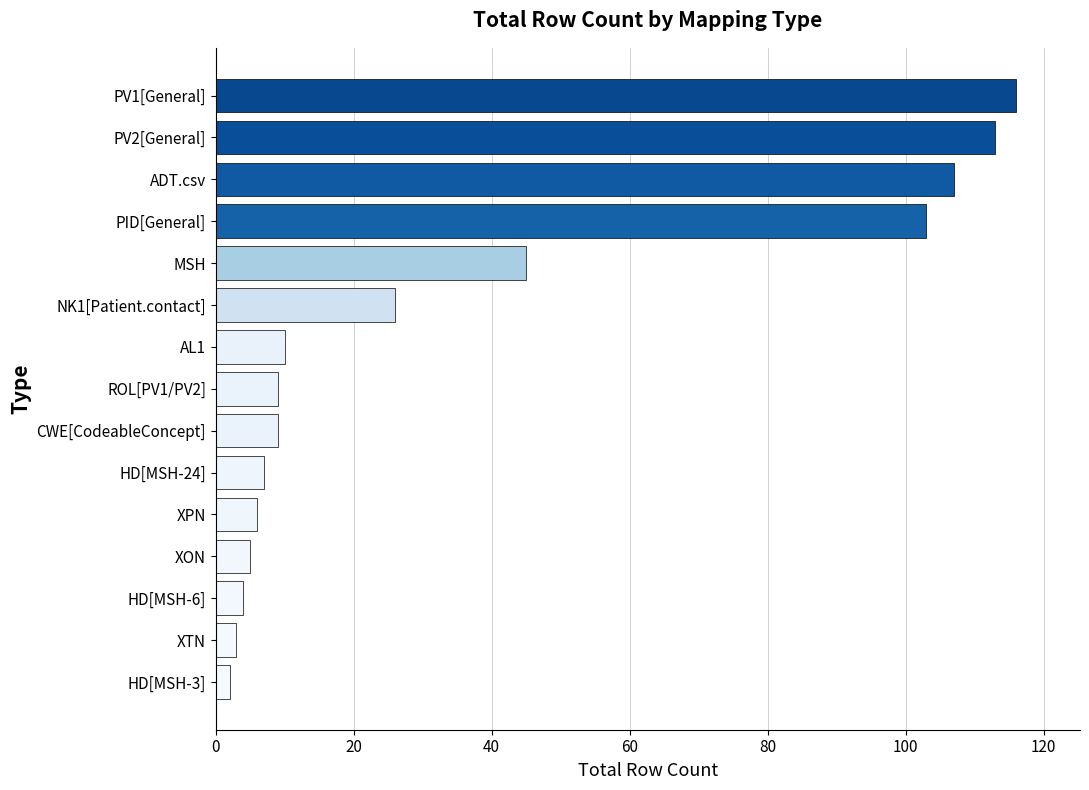

Between NK1[Patient.contact] and ADT.csv, which is larger?

ADT.csv